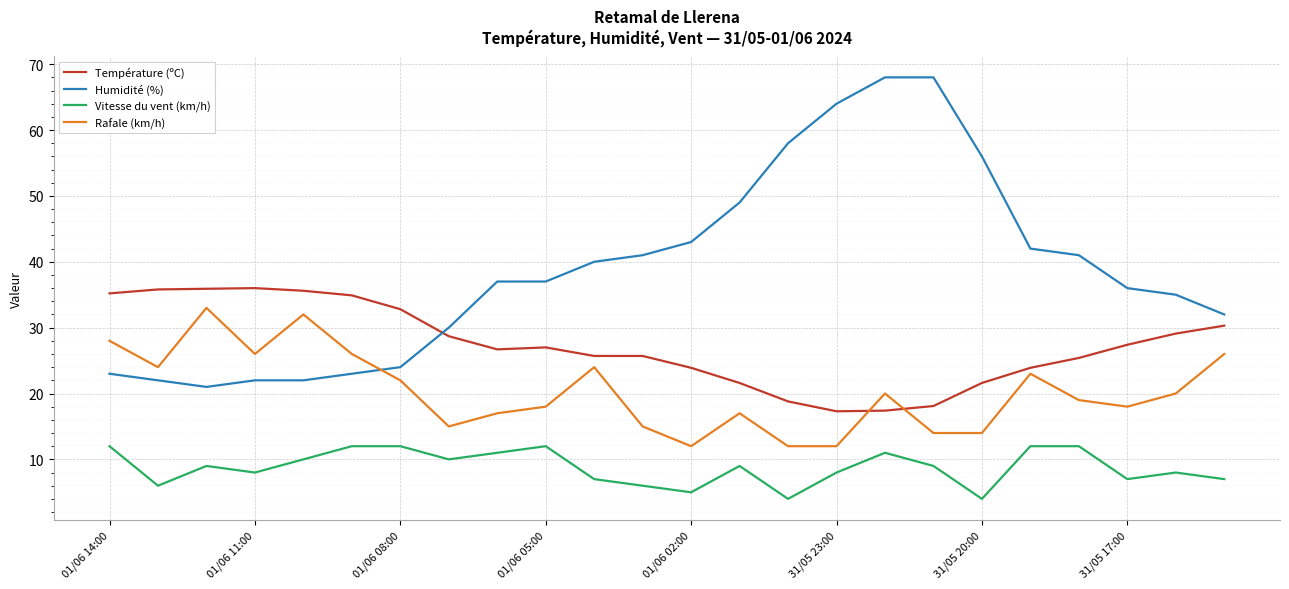

What is the maximum value for Vitesse du vent (km/h)?

12.0